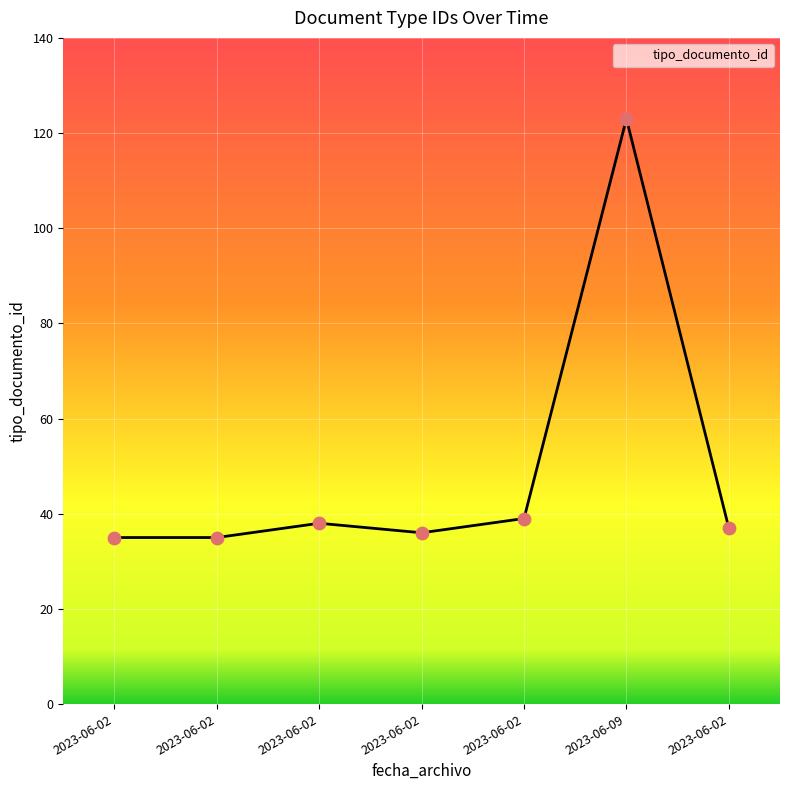

How many lines are shown in the chart?

1